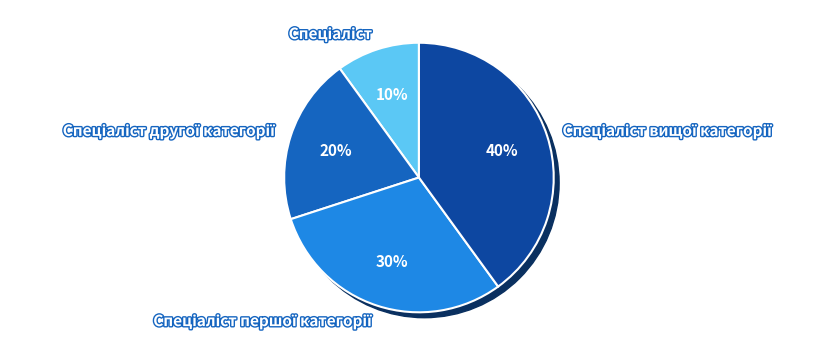

To the nearest percent, what is the difference between the Спеціаліст другої категорії and Спеціаліст slice percentages?

10%